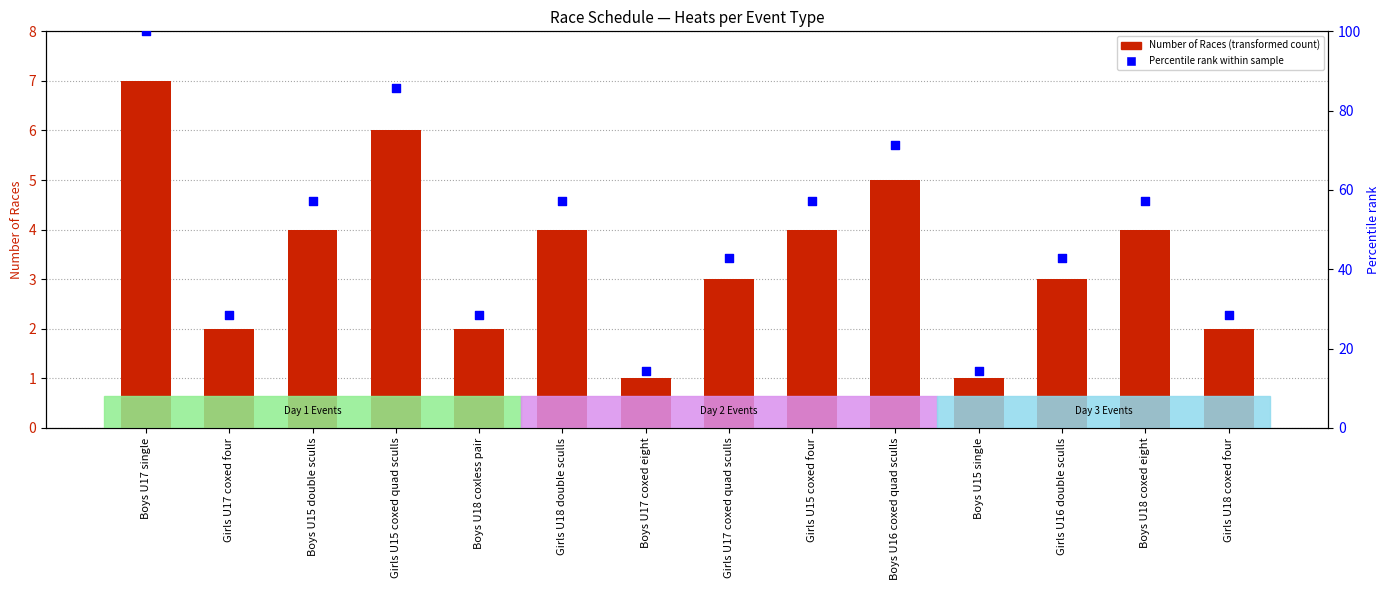

Is the value of Percentile rank at Girls U15 coxed quad sculls greater than the value of Number of Races at Boys U17 single?

Yes